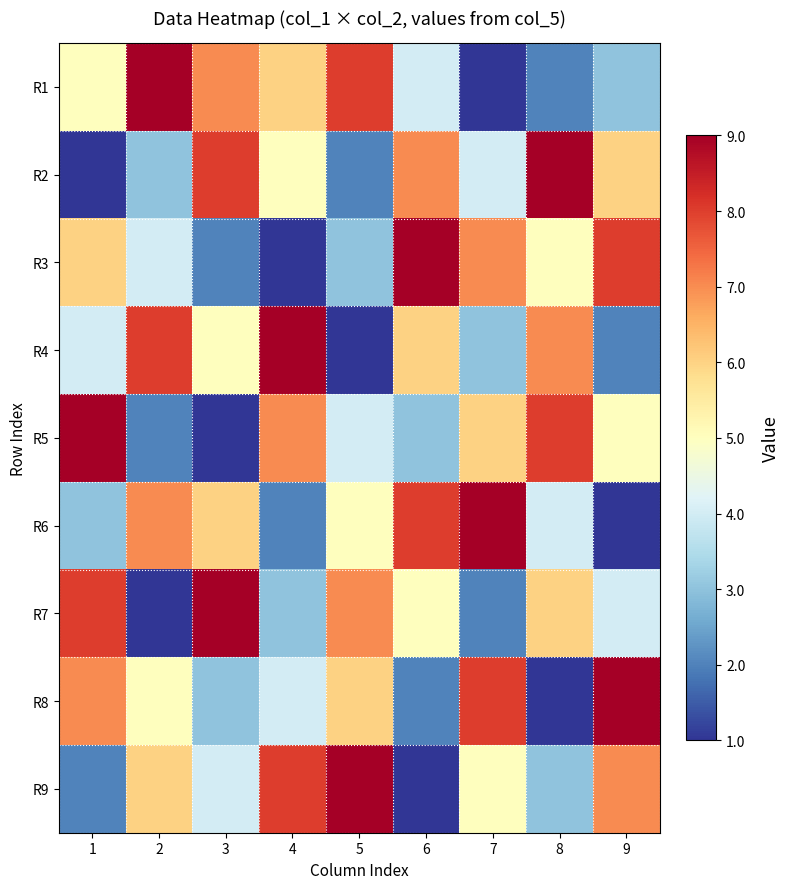

At which category is the sum across all series the highest?

1